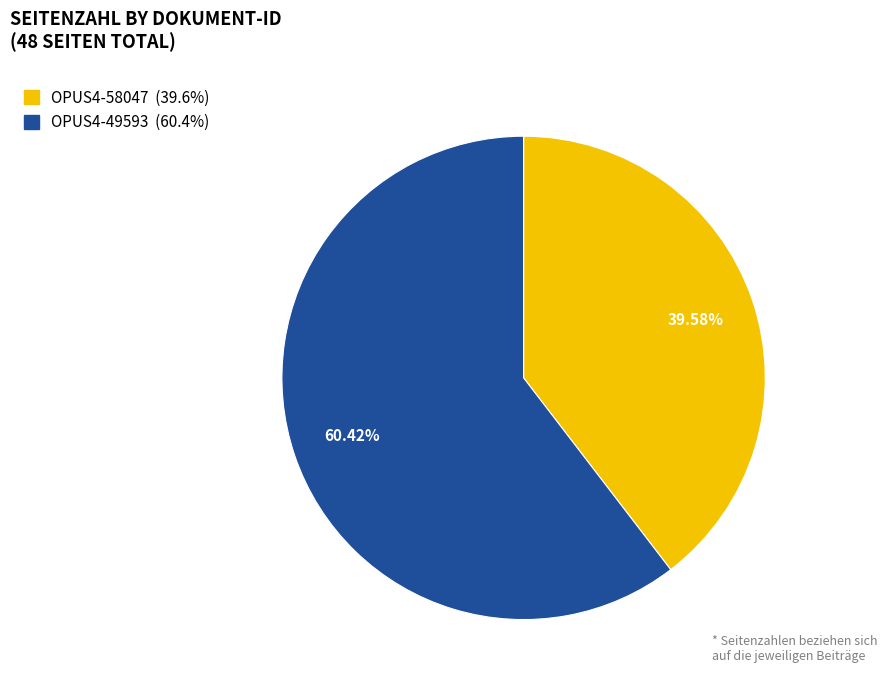

What percentage is the OPUS4-58047 slice, to the nearest percent?

40%